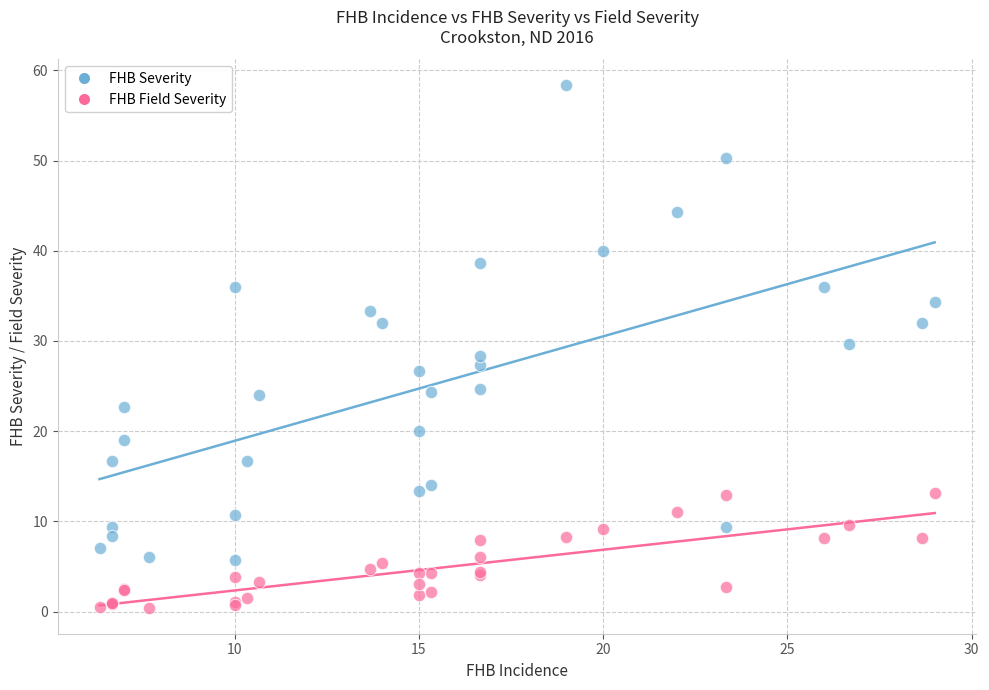

Which series contains the highest Y value?

FHB Severity